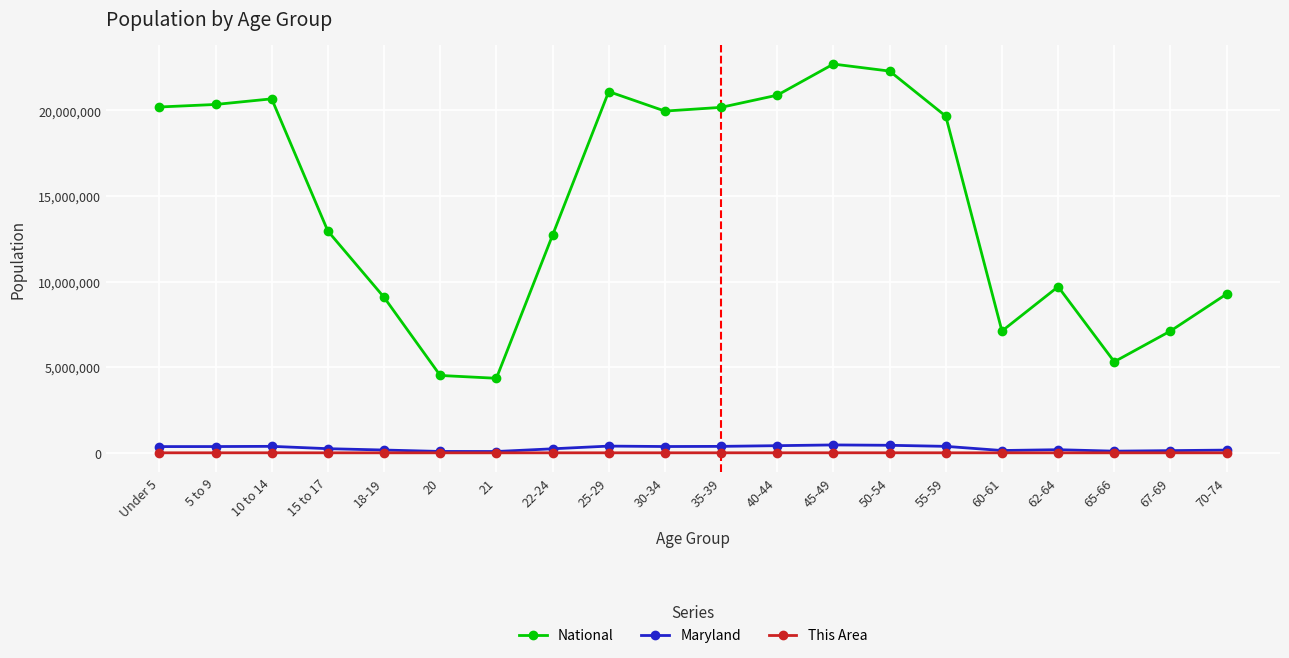

At how many categories does at least one series exceed 2794395?

20